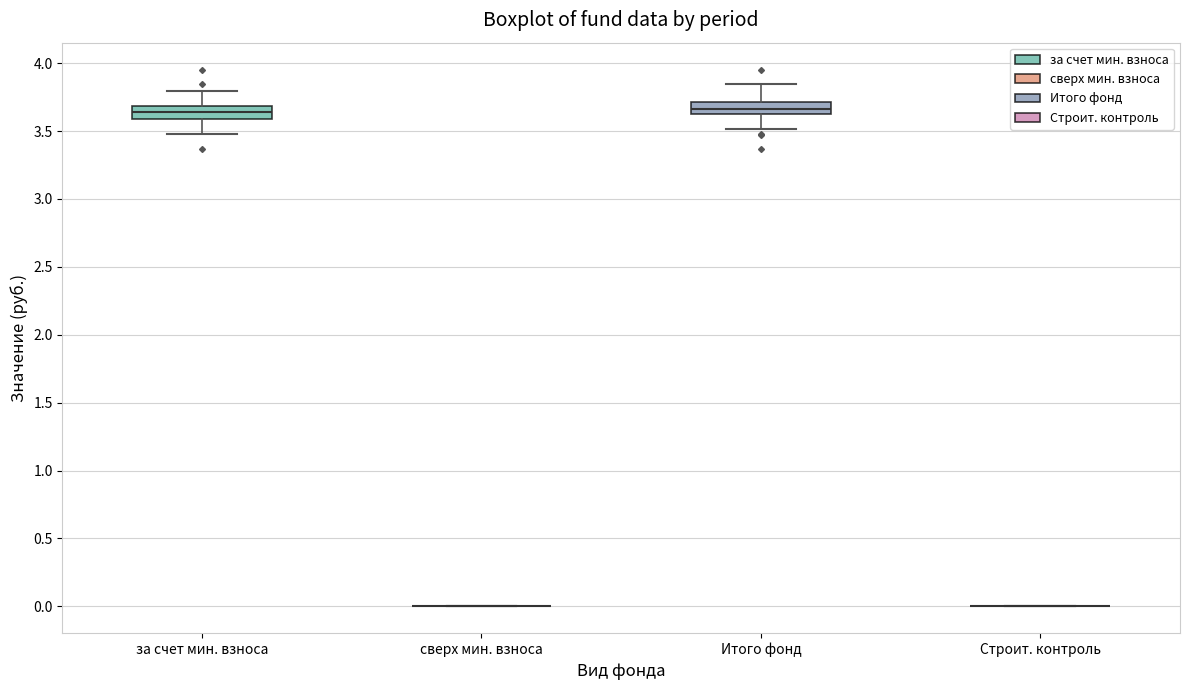

Where does the upper whisker of the box for Итого фонд end on the y-axis? The values are not printed on the chart, so give them approximately, as read against the axis.

3.85